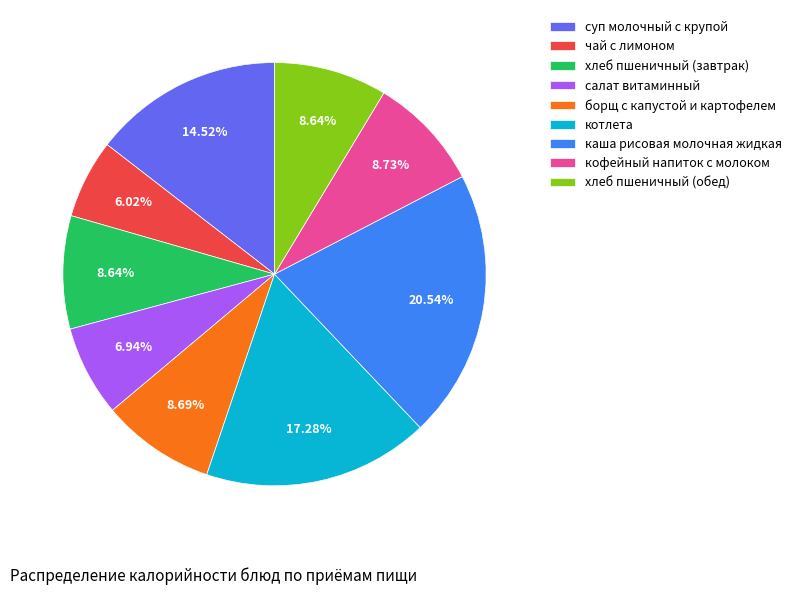

To the nearest percent, what is the combined percentage of хлеб пшеничный (завтрак) and суп молочный с крупой?

23%